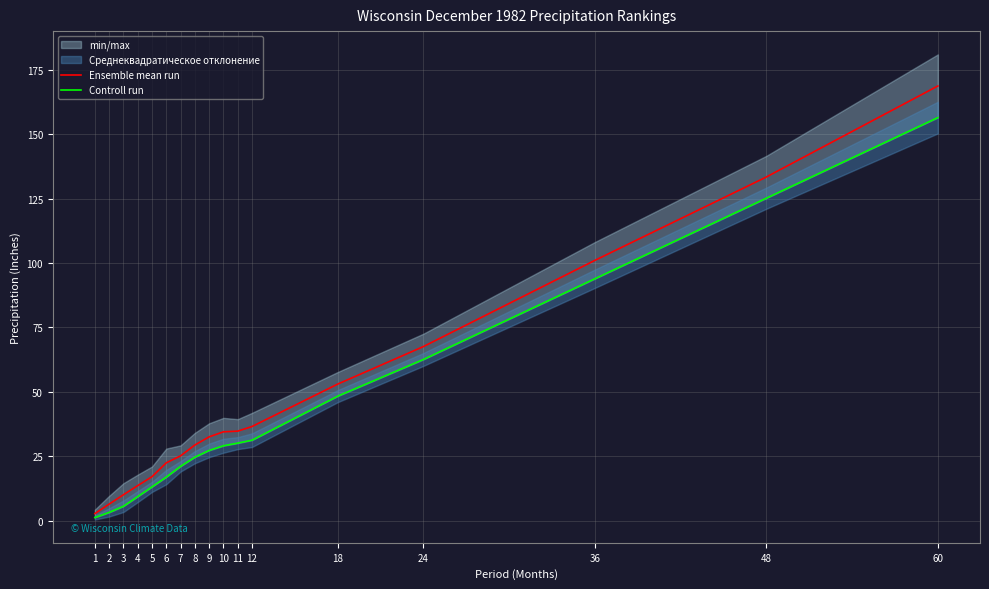

Is it true that Ensemble mean run equals 101.0 at 36?

True